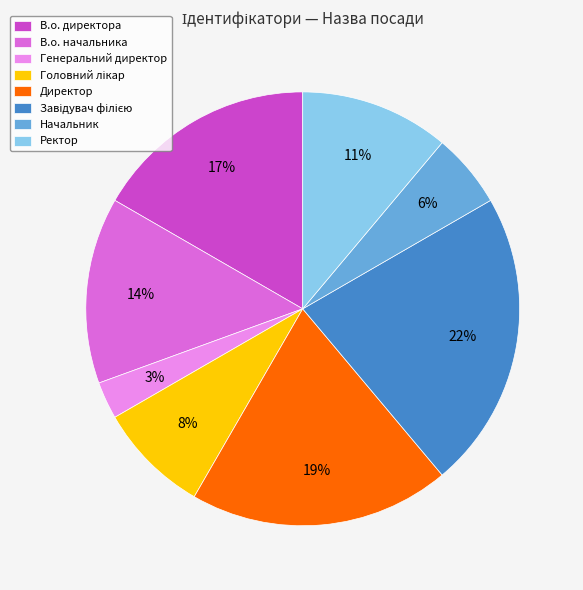

Combined, do В.о. директора and Начальник account for over 50%?

No